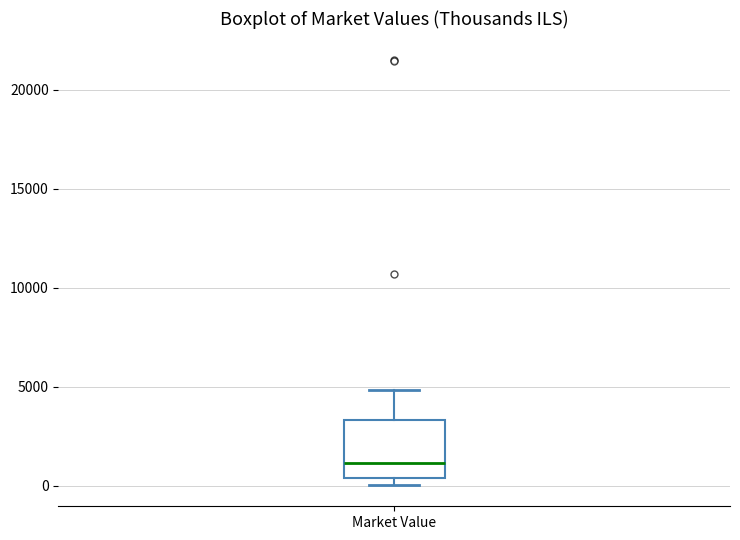

Where does the upper whisker of the box for Market Value end on the y-axis? The values are not printed on the chart, so give them approximately, as read against the axis.

5000